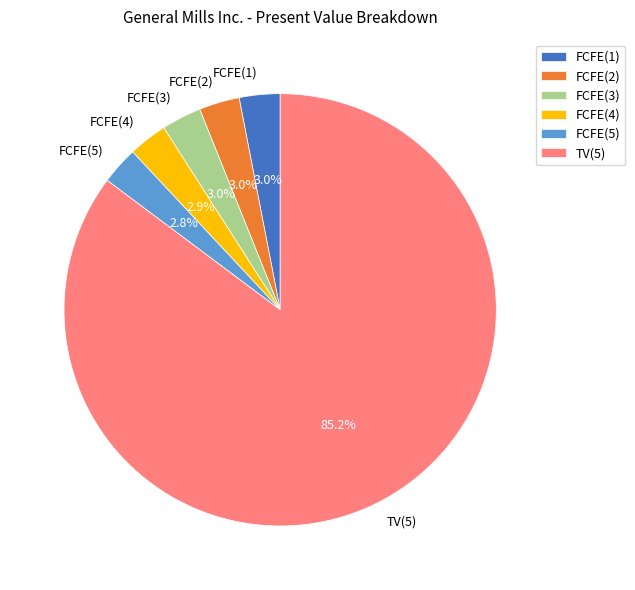

How many slices are in this pie chart?

6